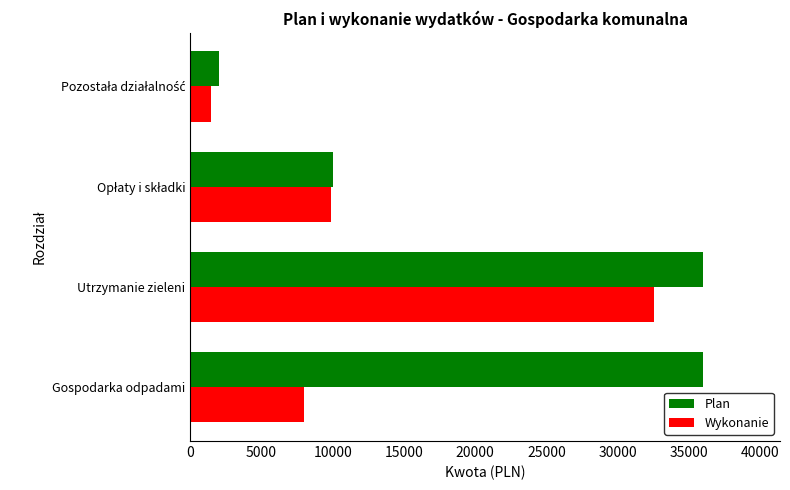

What is the average value of the Wykonanie series?

12974.8